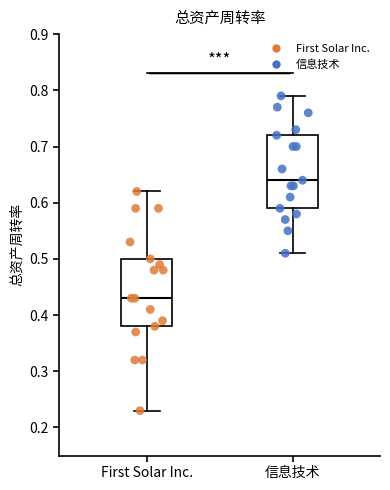

Reading left to right, transcribe this box plot: for each box, give where its median line is, the range the box spans, and where its two whiskers end, as read against the y-axis. The values are not printed on the chart, so give them approximately, as read against the axis.

First Solar Inc.: median 0.43, box 0.38 to 0.50, whiskers 0.23 to 0.62
信息技术: median 0.64, box 0.59 to 0.72, whiskers 0.51 to 0.79